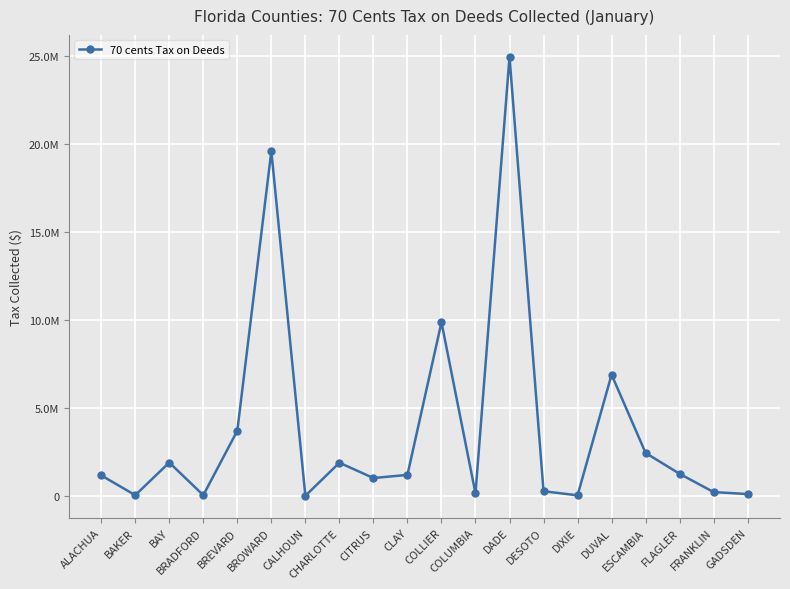

Reading left to right, extract all data points from this chart.

ALACHUA=1175329.4	BAKER=49270.2	BAY=1905051.4	BRADFORD=47723.9	BREVARD=3713068.1	BROWARD=19600985.0	CALHOUN=13651.4	CHARLOTTE=1893580.5	CITRUS=1023489.6	CLAY=1201902.8	COLLIER=9878145.2	COLUMBIA=148961.4	DADE=24962720.4	DESOTO=273049.7	DIXIE=40198.9	DUVAL=6897911.3	ESCAMBIA=2448896.8	FLAGLER=1263117.8	FRANKLIN=223698.3	GADSDEN=112701.4